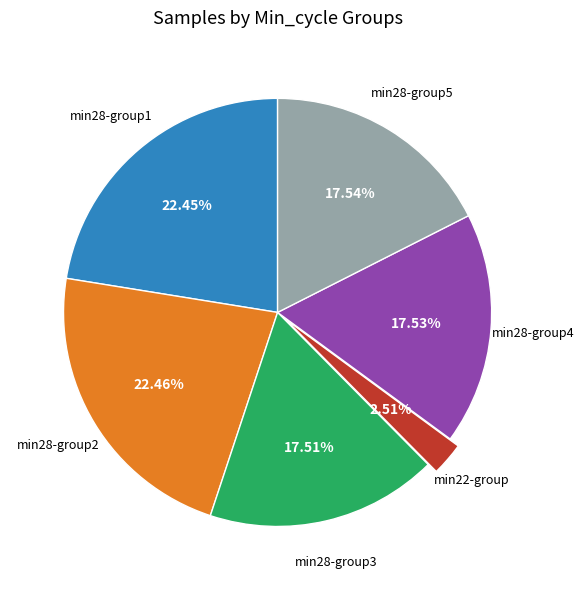

Is there any slice that represents more than half of the pie?

No